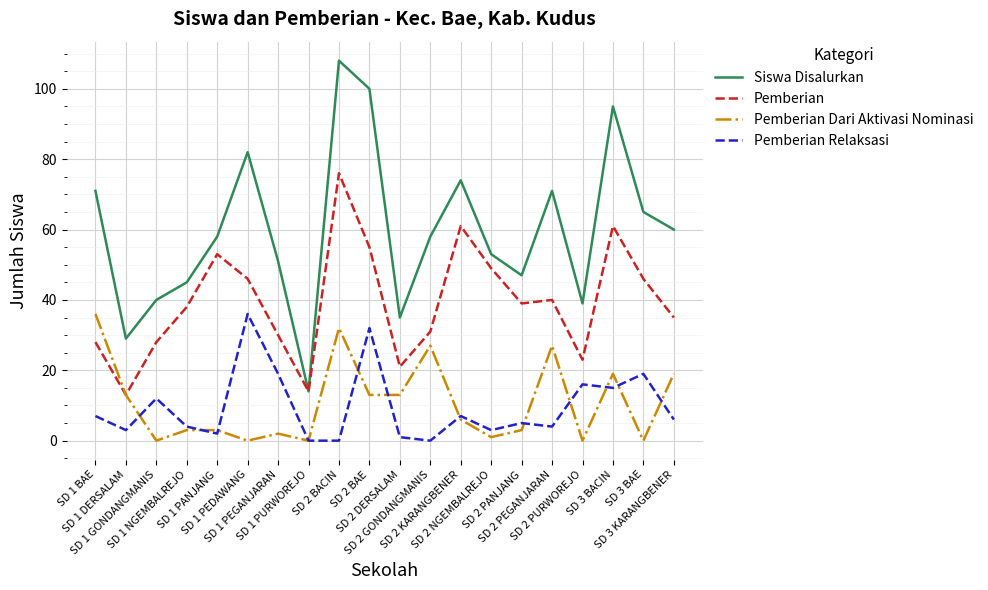

Which series has the widest spread of values?

Siswa Disalurkan